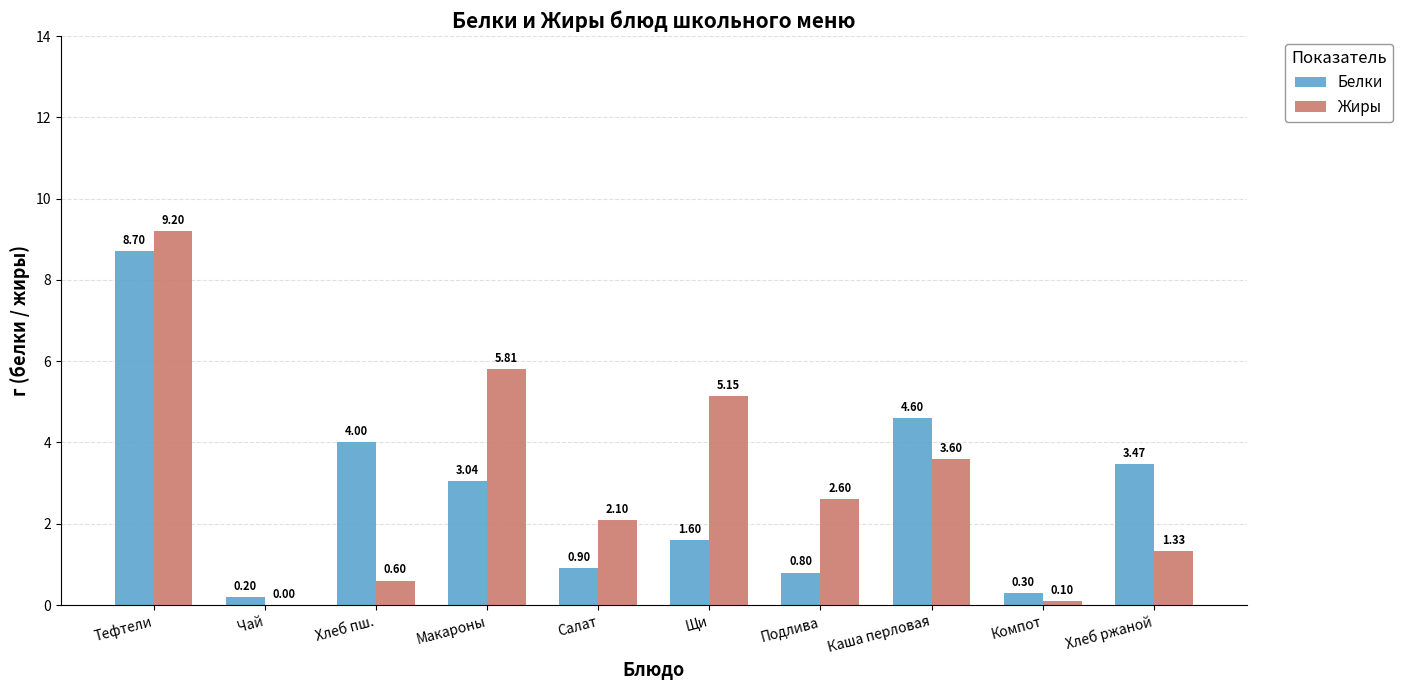

Where does the Белки series first go above 3?

Тефтели